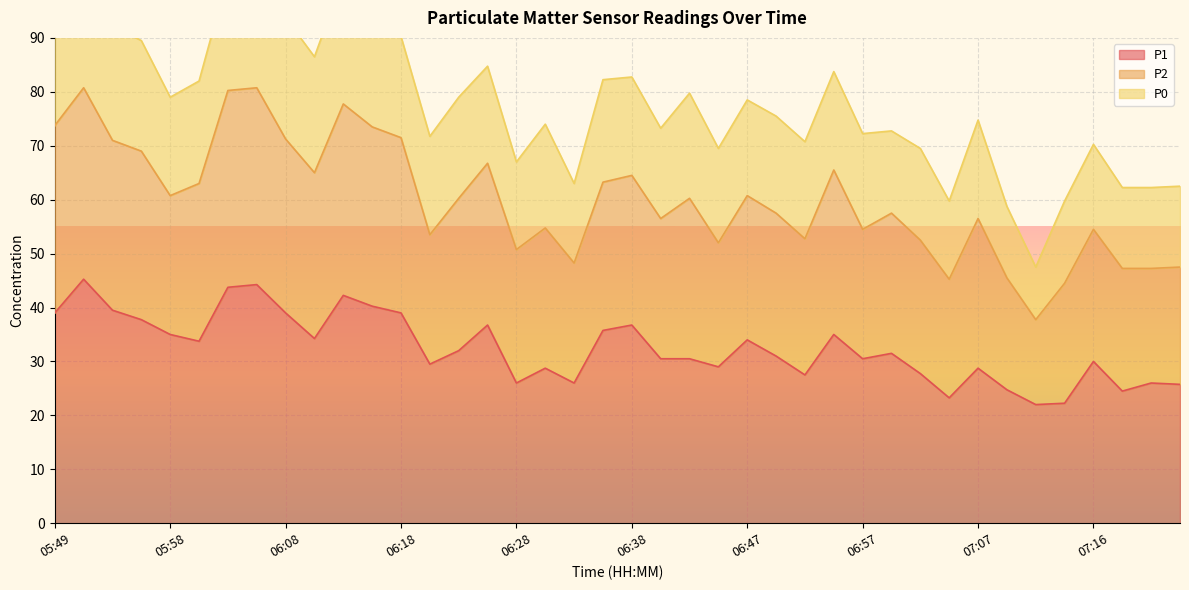

True or false: P2 and P1 cross at least once.

False